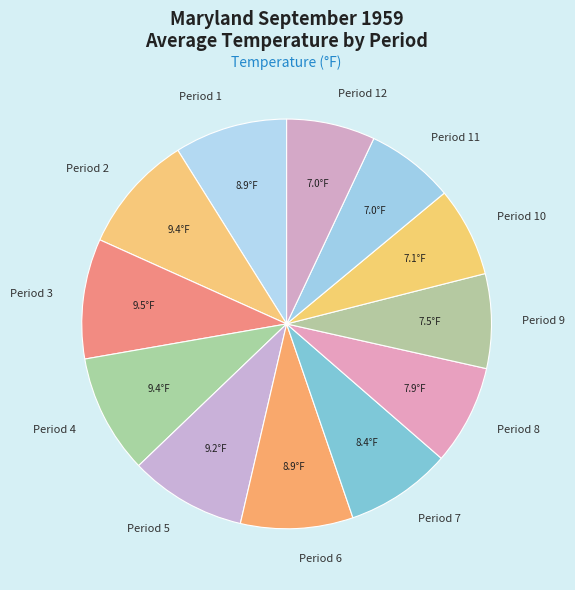

Is there a majority slice in this chart?

No